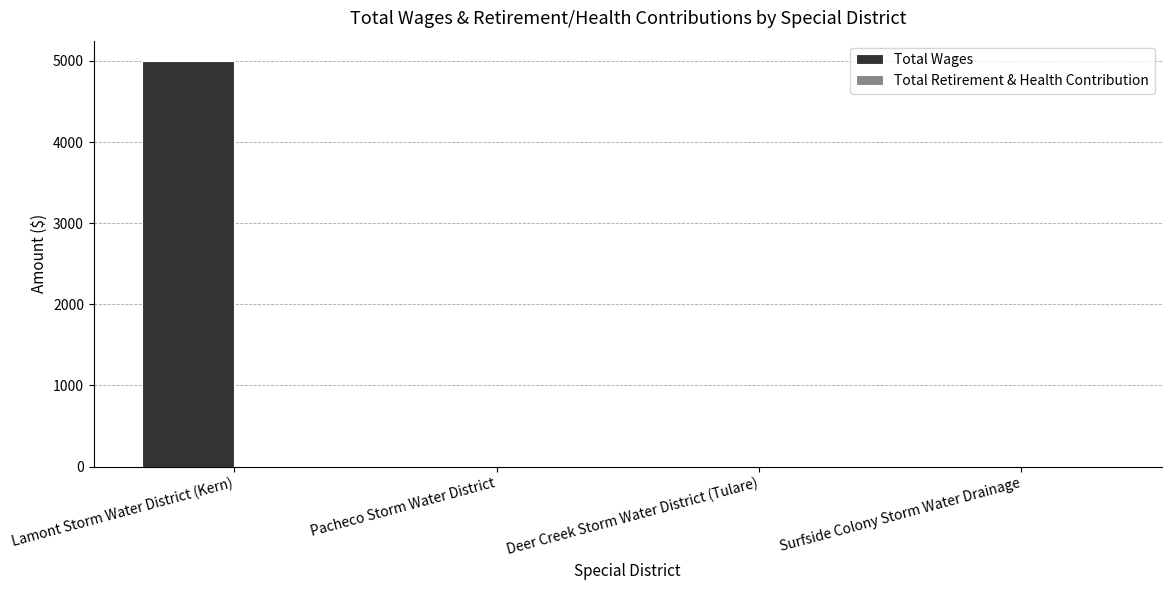

Which has a higher value, Pacheco Storm Water District or Lamont Storm Water District (Kern)?

Lamont Storm Water District (Kern)